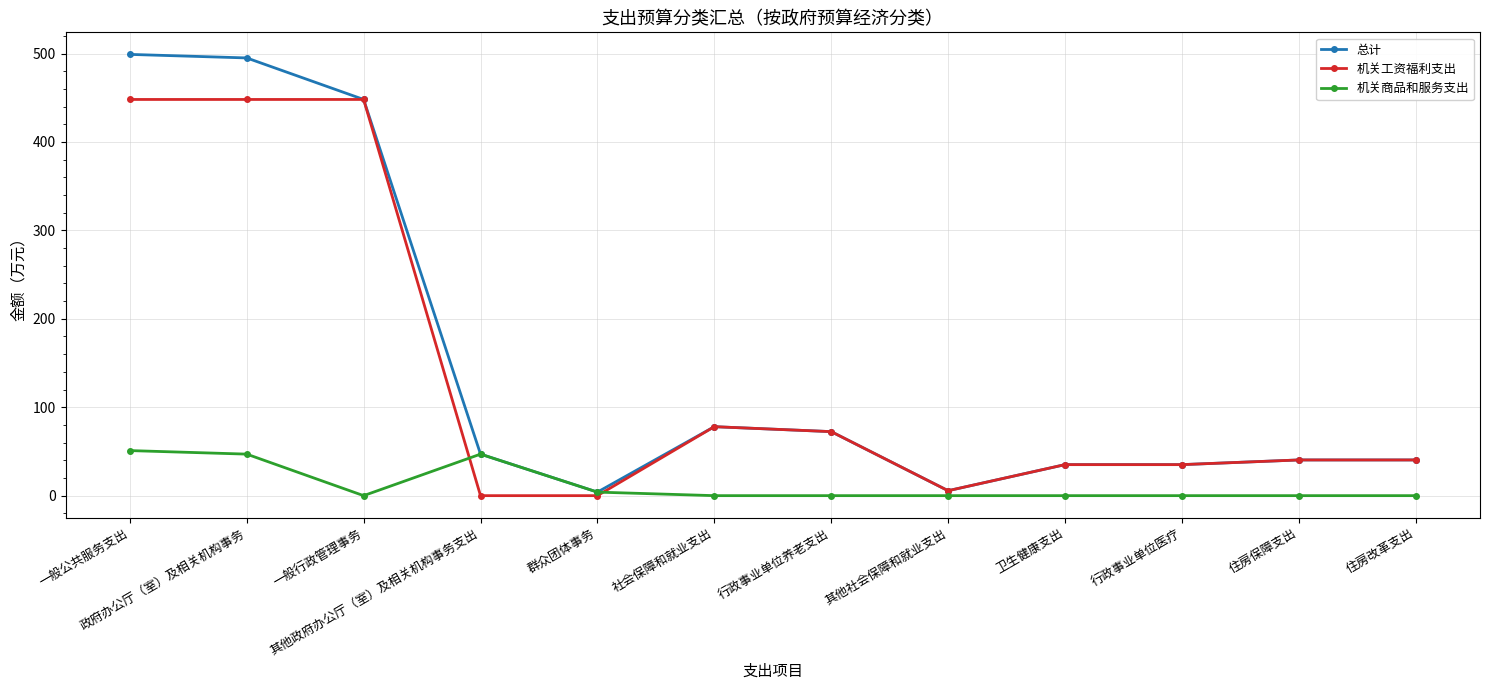

At how many categories does at least one series exceed 332?

3